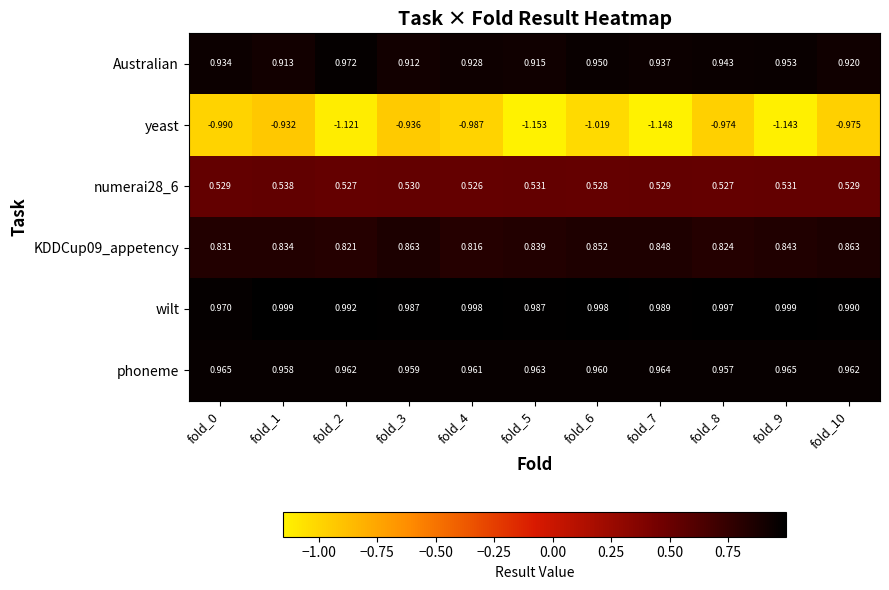

Which series changed the most between fold_7 and fold_9?

Australian